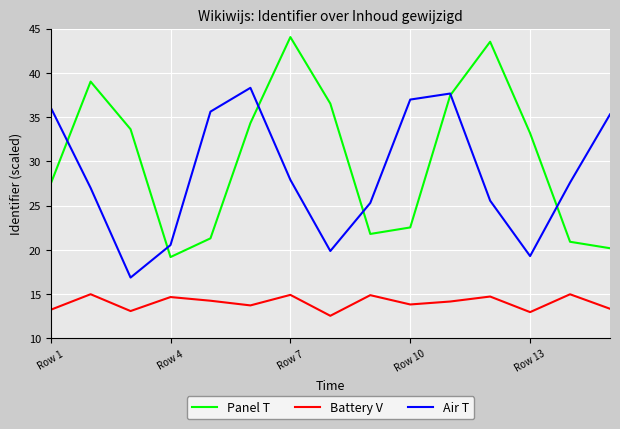

How many values in the Battery V series exceed 14?

8